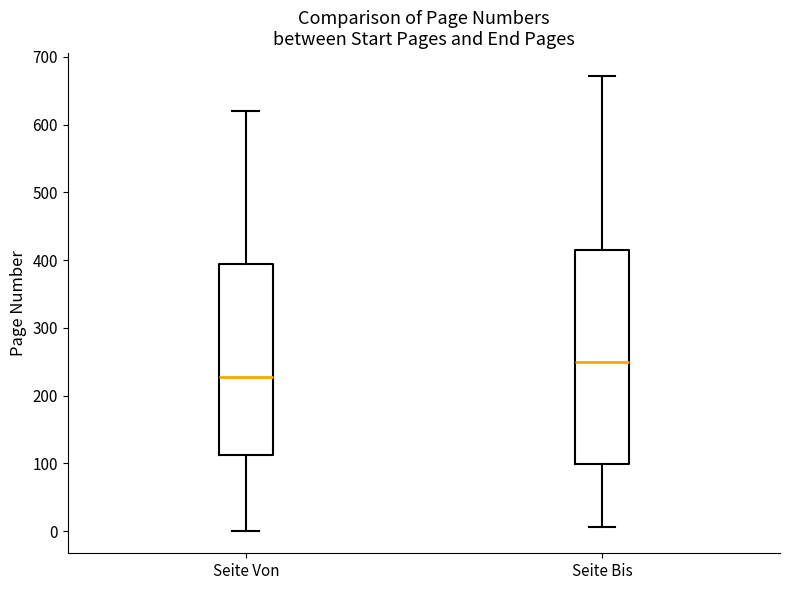

Which box's median line is the lowest?

Seite Von